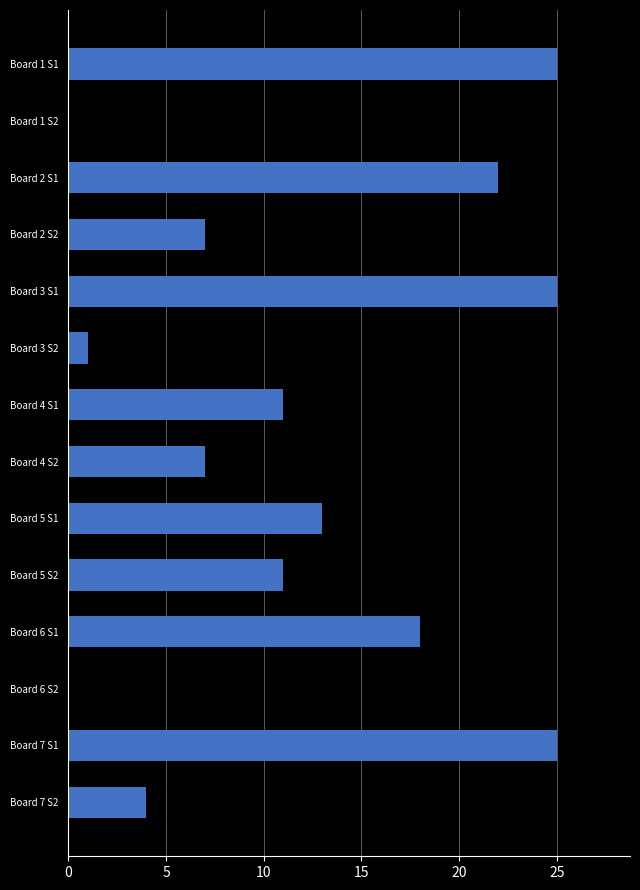

What is the greatest value displayed?

25